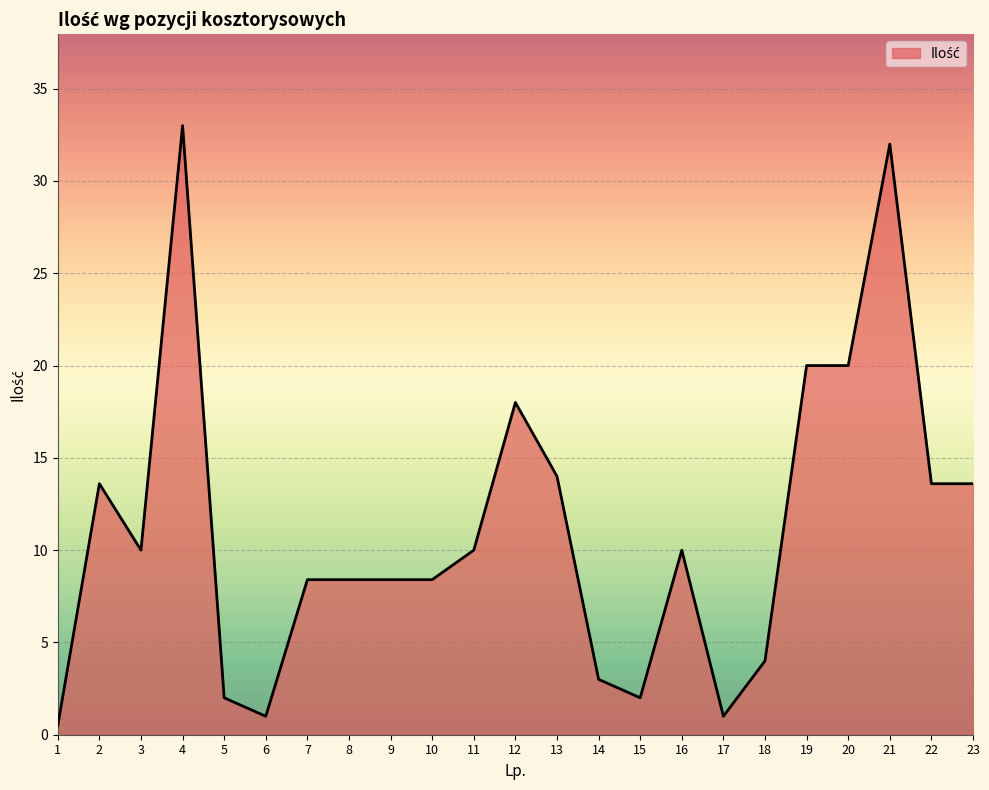

At which category does the chart reach its peak across all series?

4